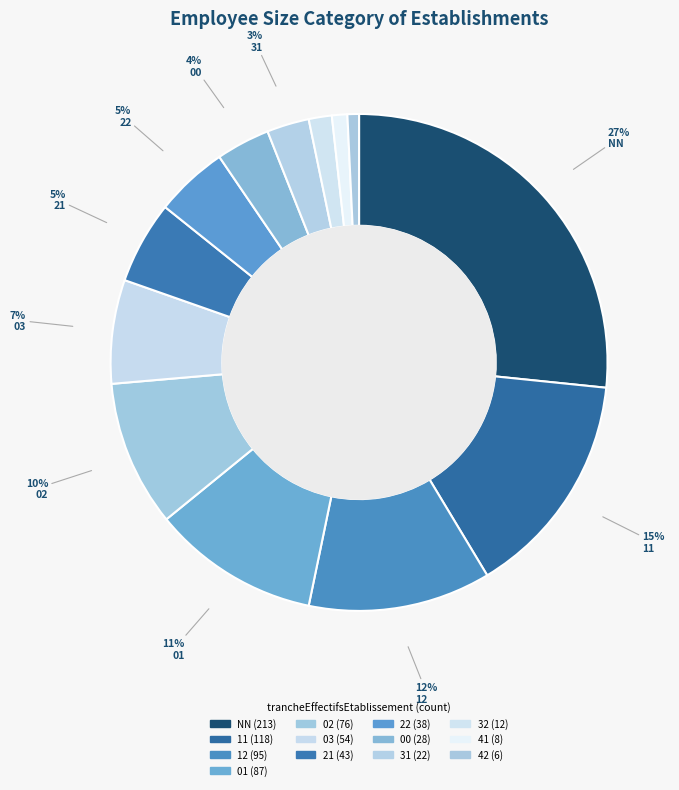

Which category has the biggest portion of the pie?

NN